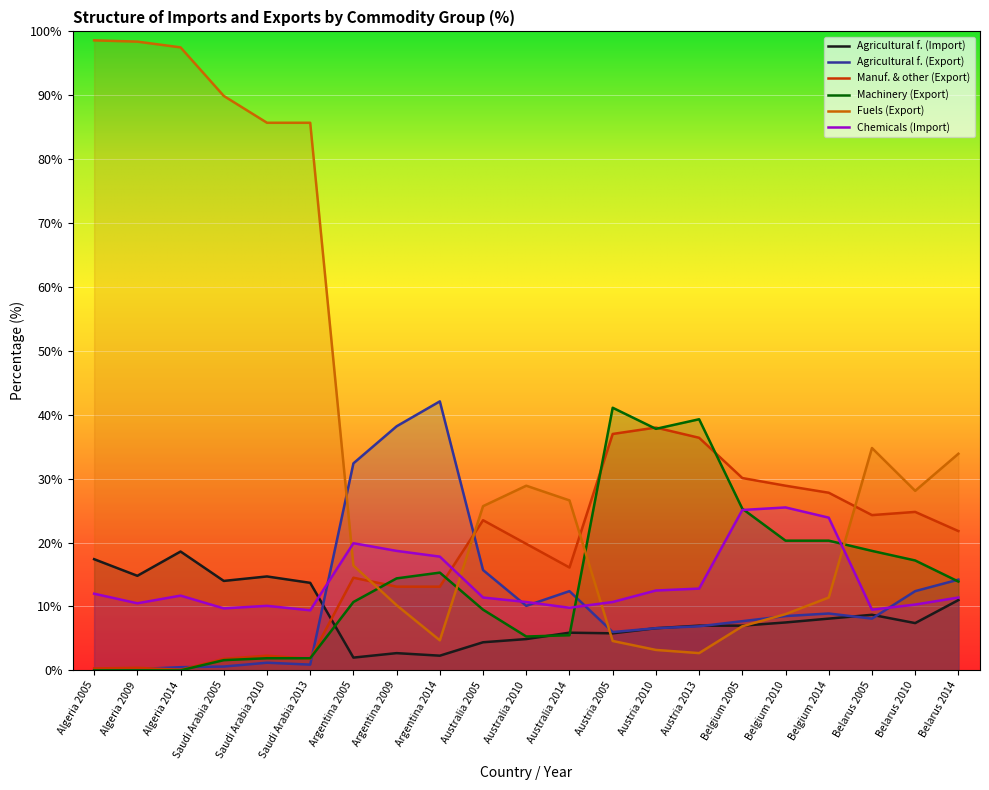

What is the approximate value of Fuels (Export) at Argentina 2009?

10.2